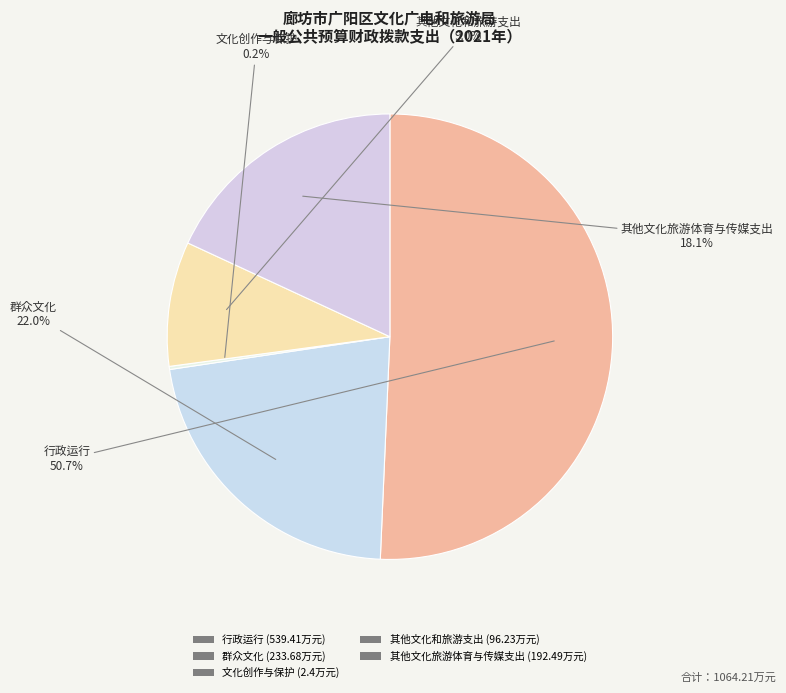

How many segments does this pie chart have?

5